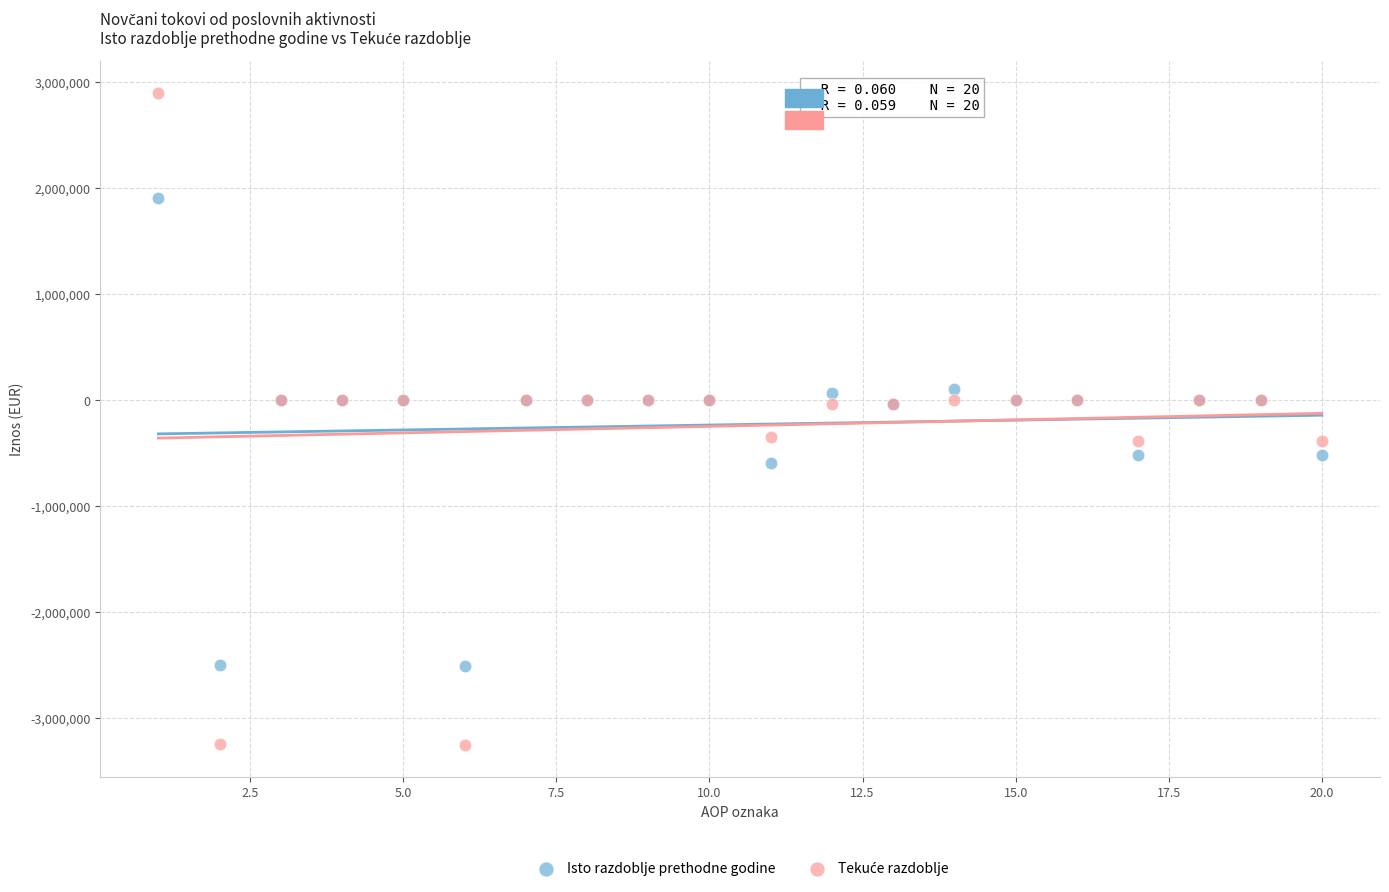

What is the X range (max minus min) for the scatter plot?

19